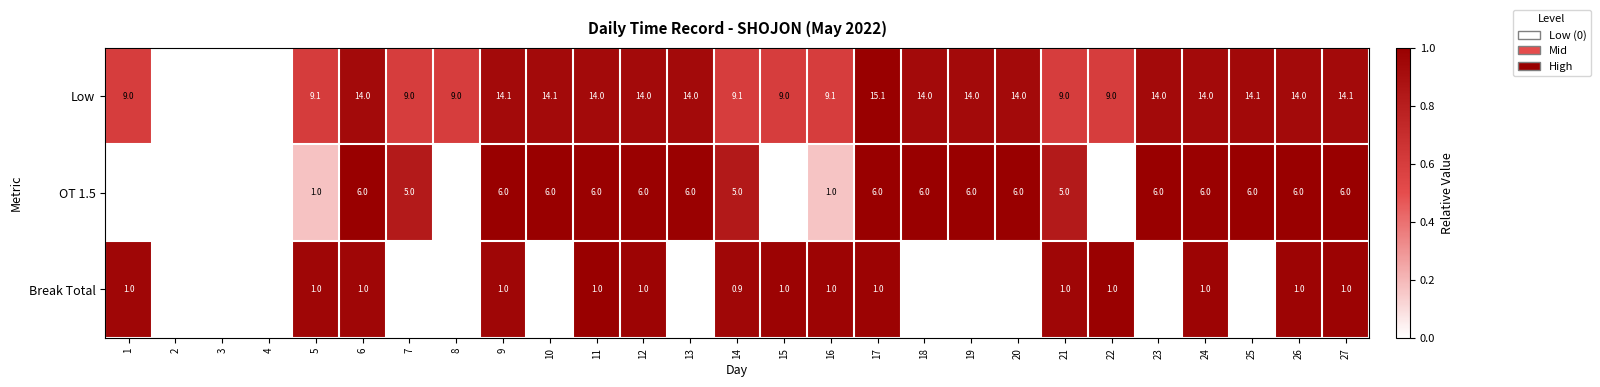

At how many categories does at least one series exceed 0?

24